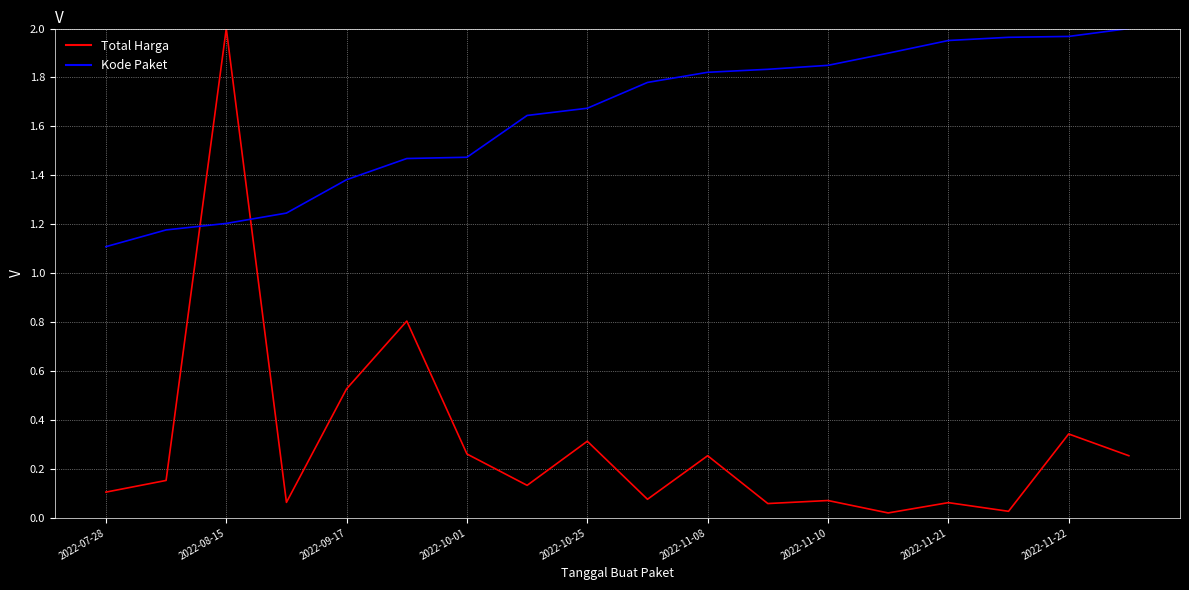

What is the lowest value of the Kode Paket series?

1.1